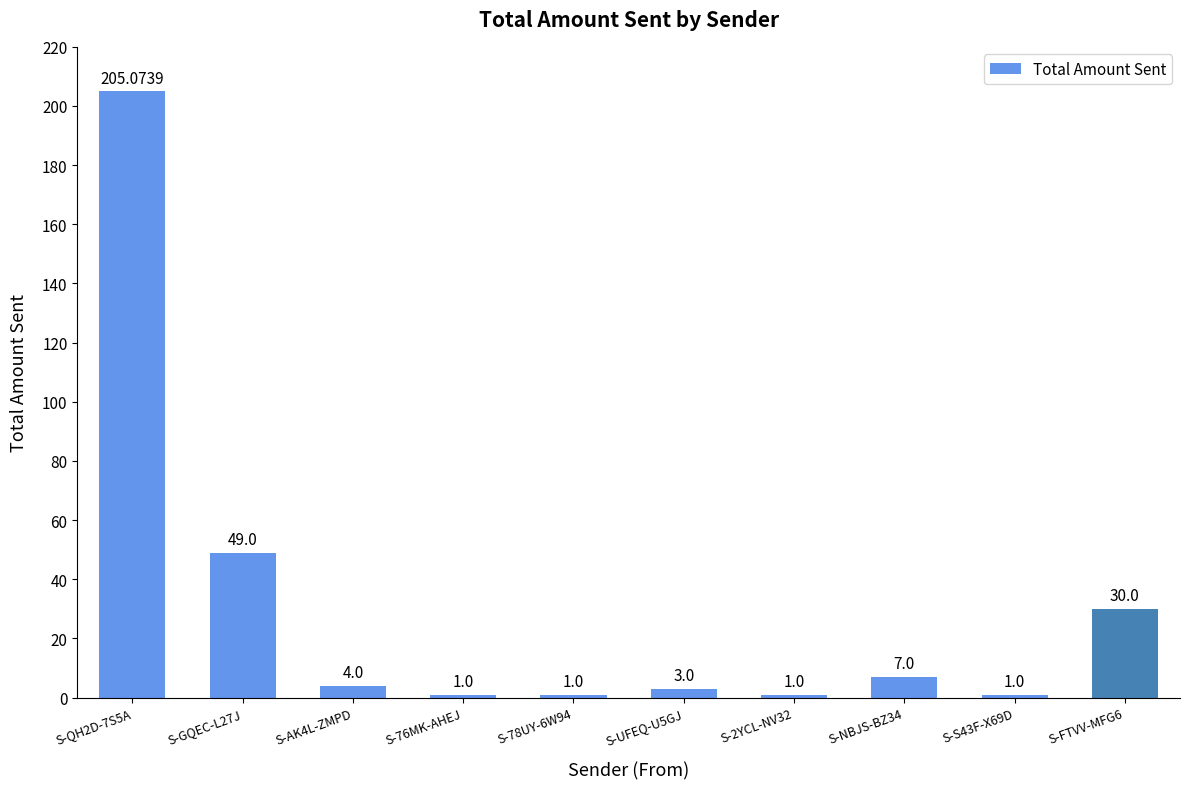

What is the change in value from S-QH2D-7S5A to S-78UY-6W94?

-204.1